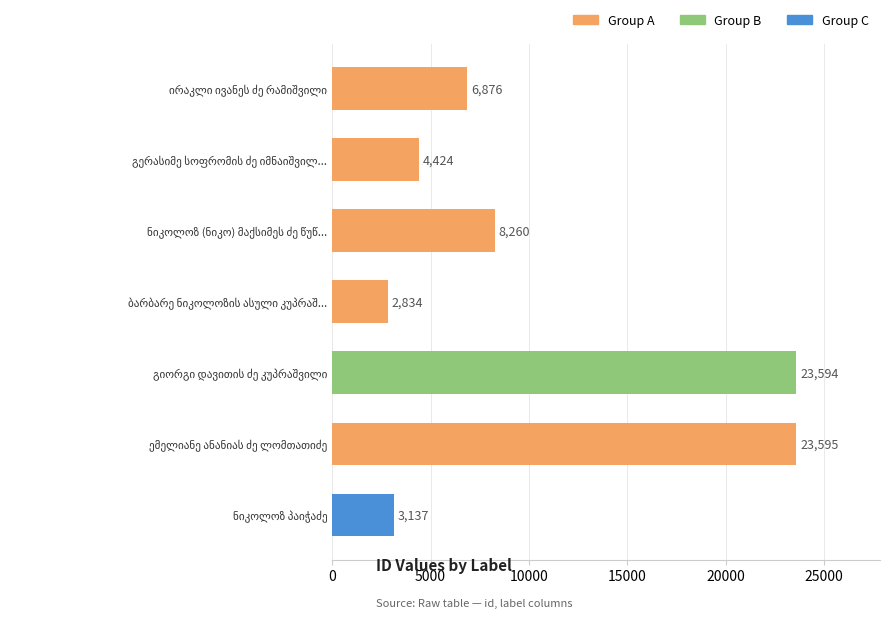

What is the difference between the maximum and minimum values?

20761